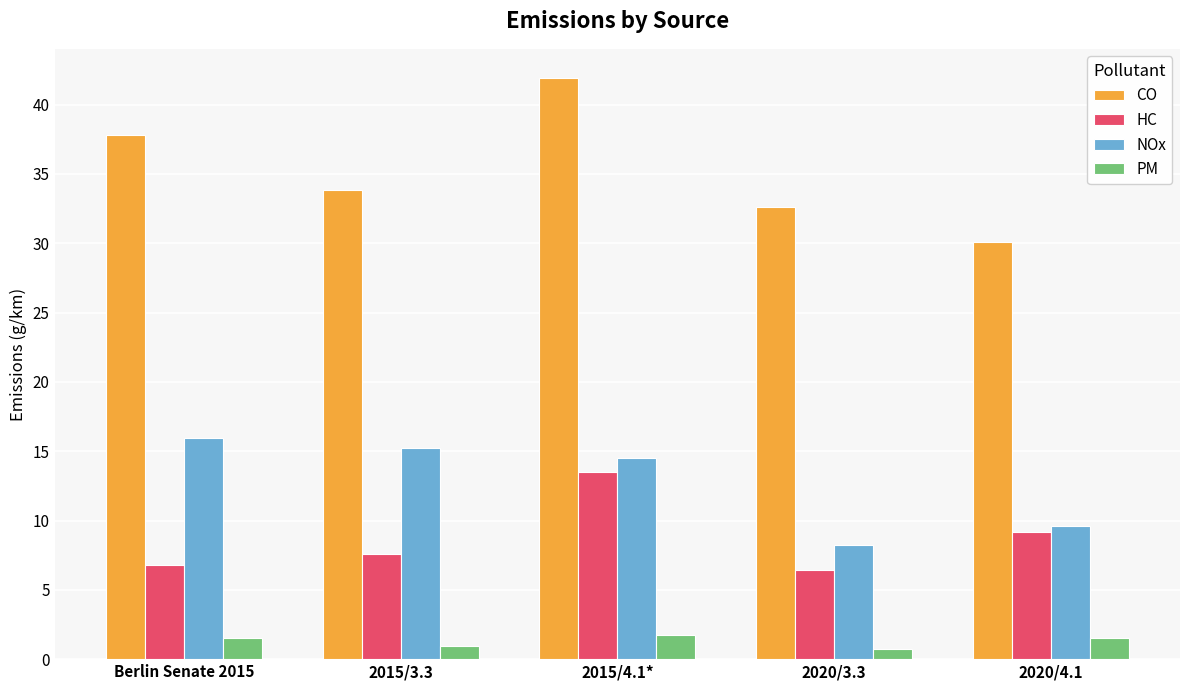

What is the difference between the maximum and minimum values in the HC series?

7.0